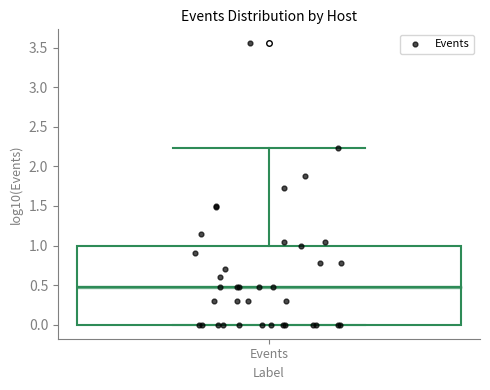

Transcribe this box plot: give where the median line is, the range the box spans, and where the two whiskers end, as read against the y-axis. The values are not printed on the chart, so give them approximately, as read against the axis.

median 0.50, box 0.00 to 1.00, whiskers 0.00 to 2.25